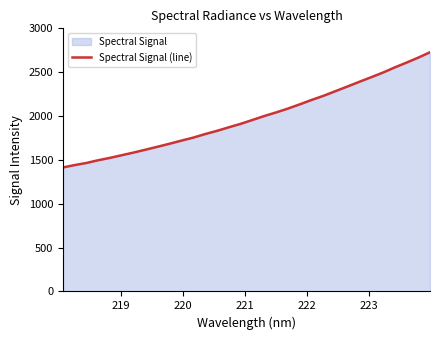

How many data points are less than 1956?

16